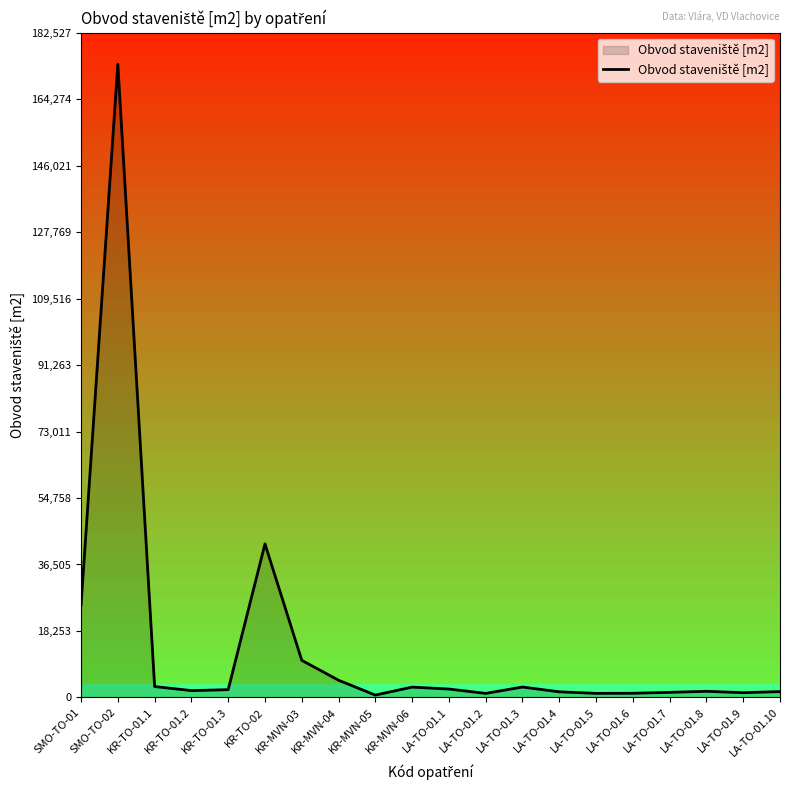

The value at KR-TO-02 is 68113. True or false?

False